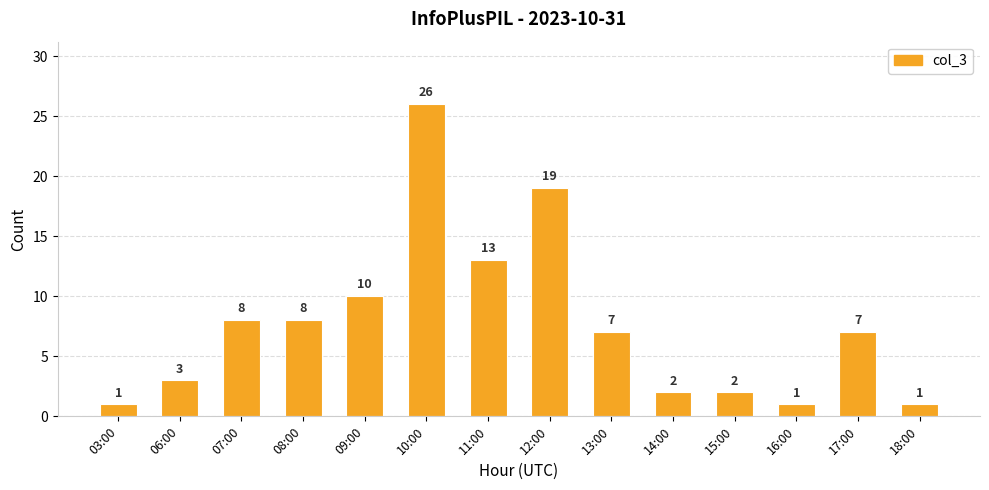

True or false: the data shows 1 at 03:00.

True